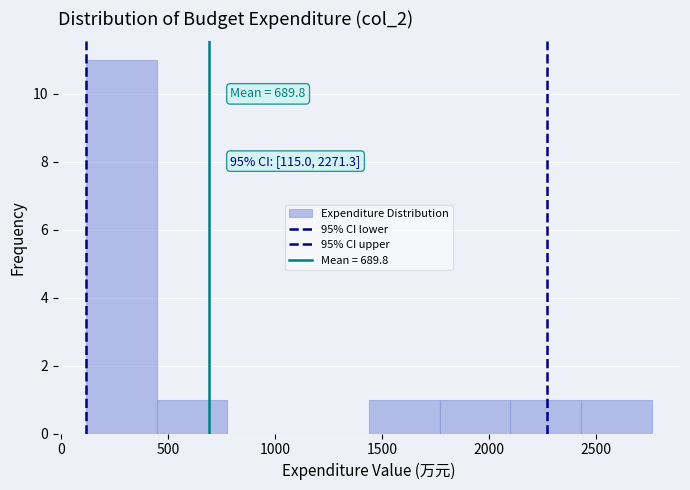

Over which range of the x-axis is the bar tallest?

100 to 450